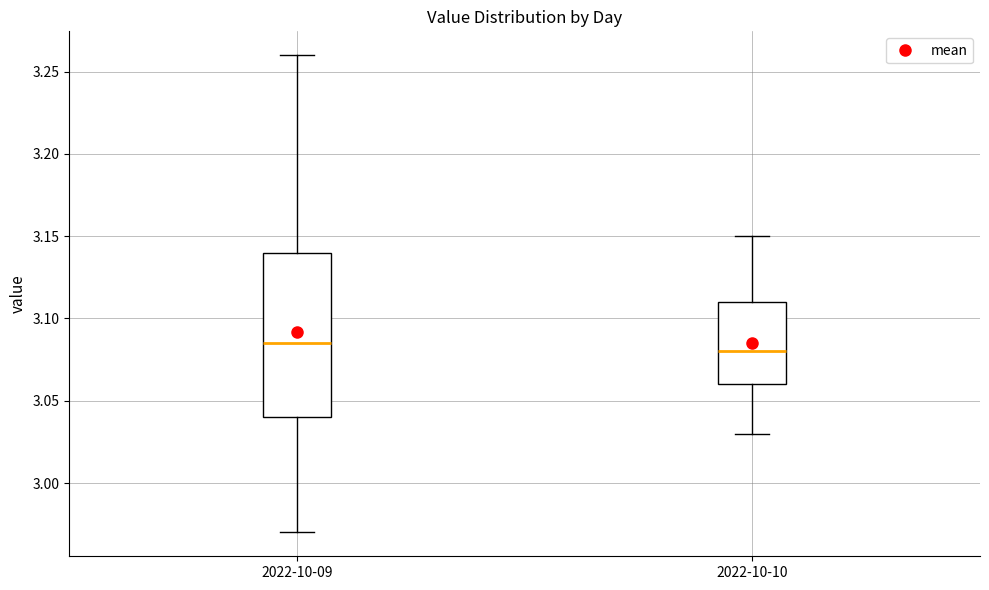

Comparing the boxes themselves (not the whiskers), which one is the tallest?

2022-10-09